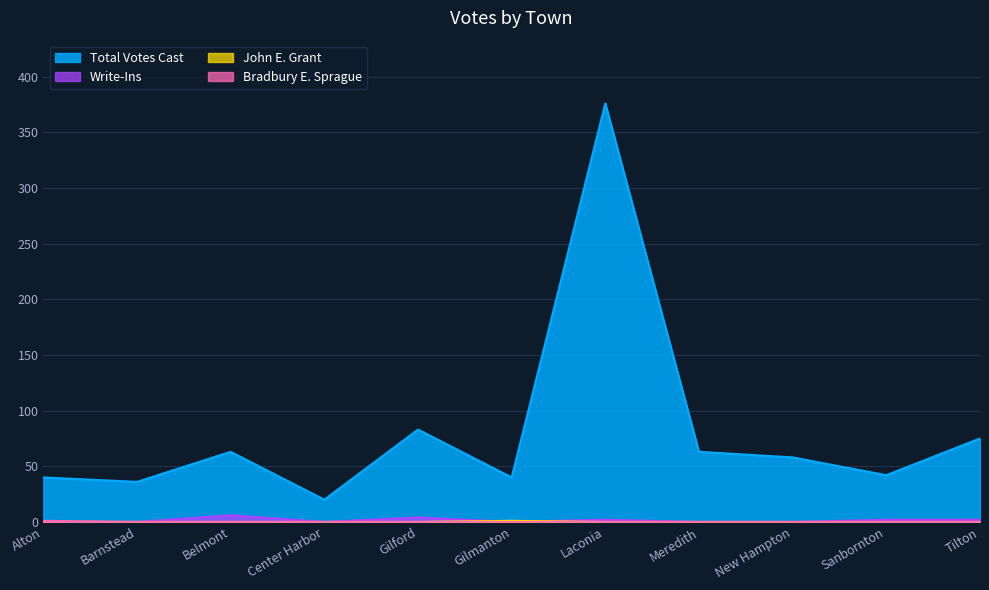

True or false: John E. Grant and Bradbury E. Sprague intersect in this chart.

False